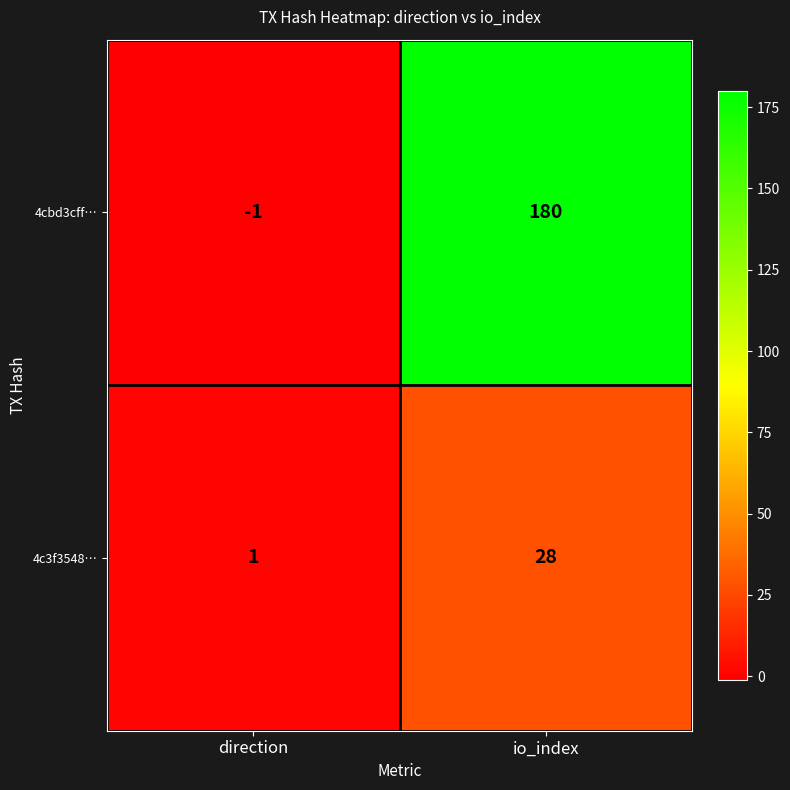

Is it true that 4c3f3548… equals 1 at direction?

True